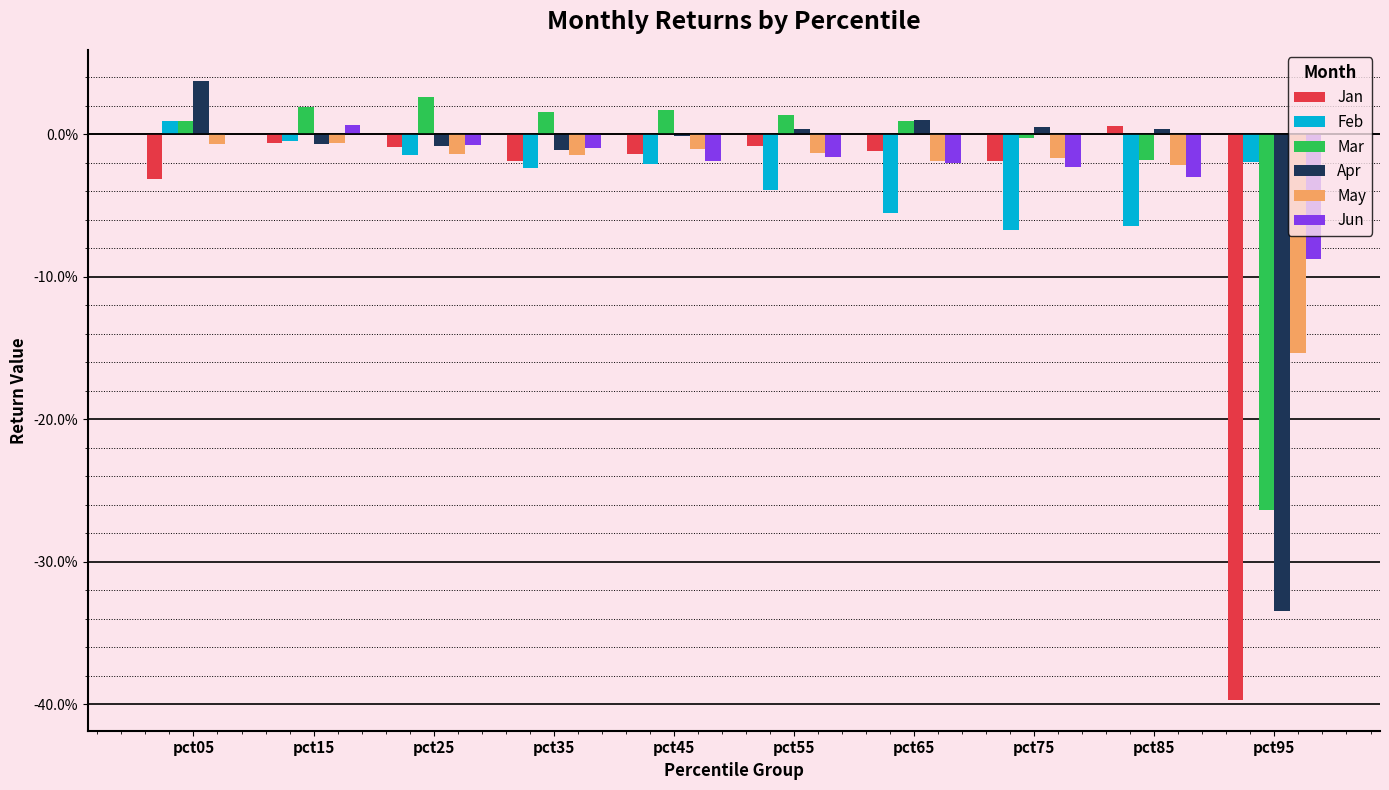

What are all the series names shown in the legend?

Jan, Feb, Mar, Apr, May, Jun